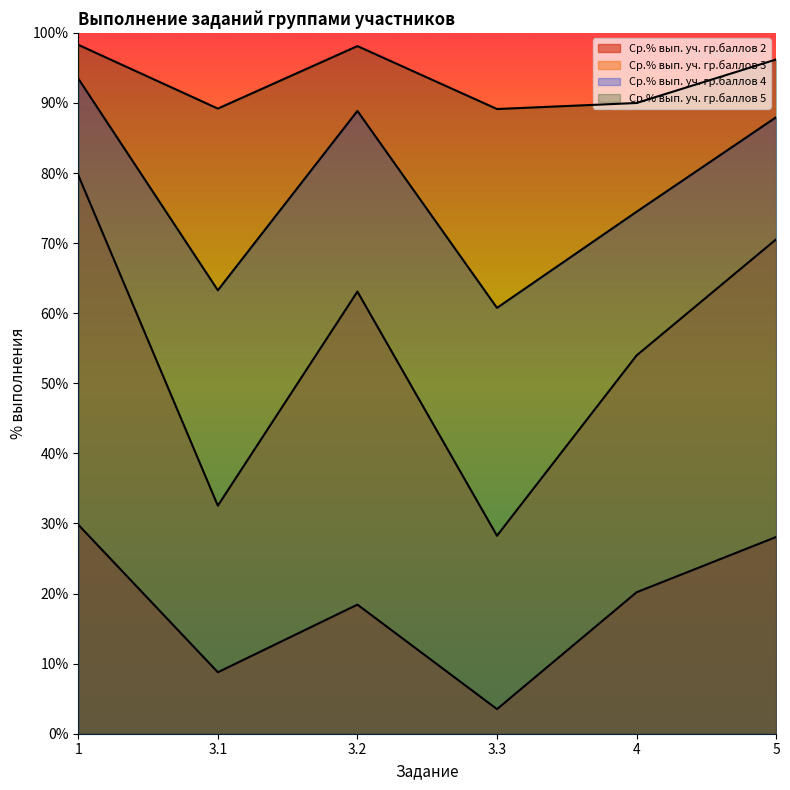

At which category does Ср.% вып. уч. гр.баллов 5 reach its first local peak?

3.2